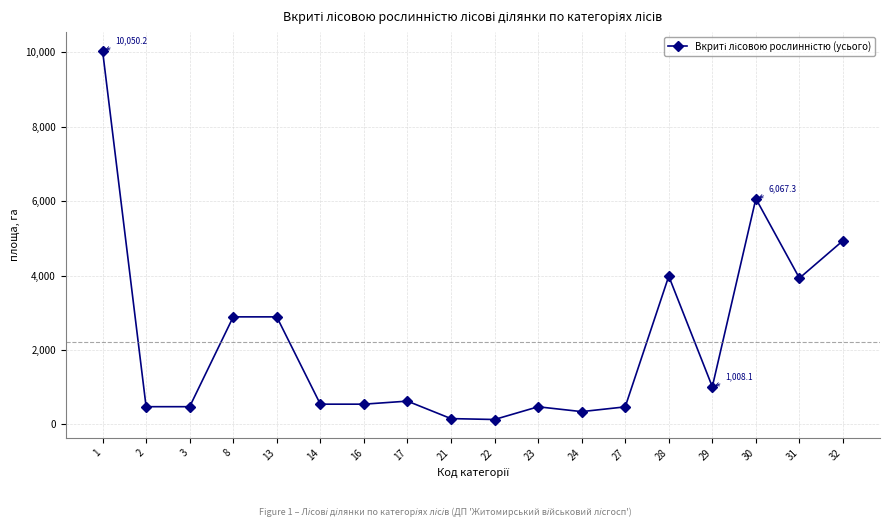

How many data points does each series have?

18